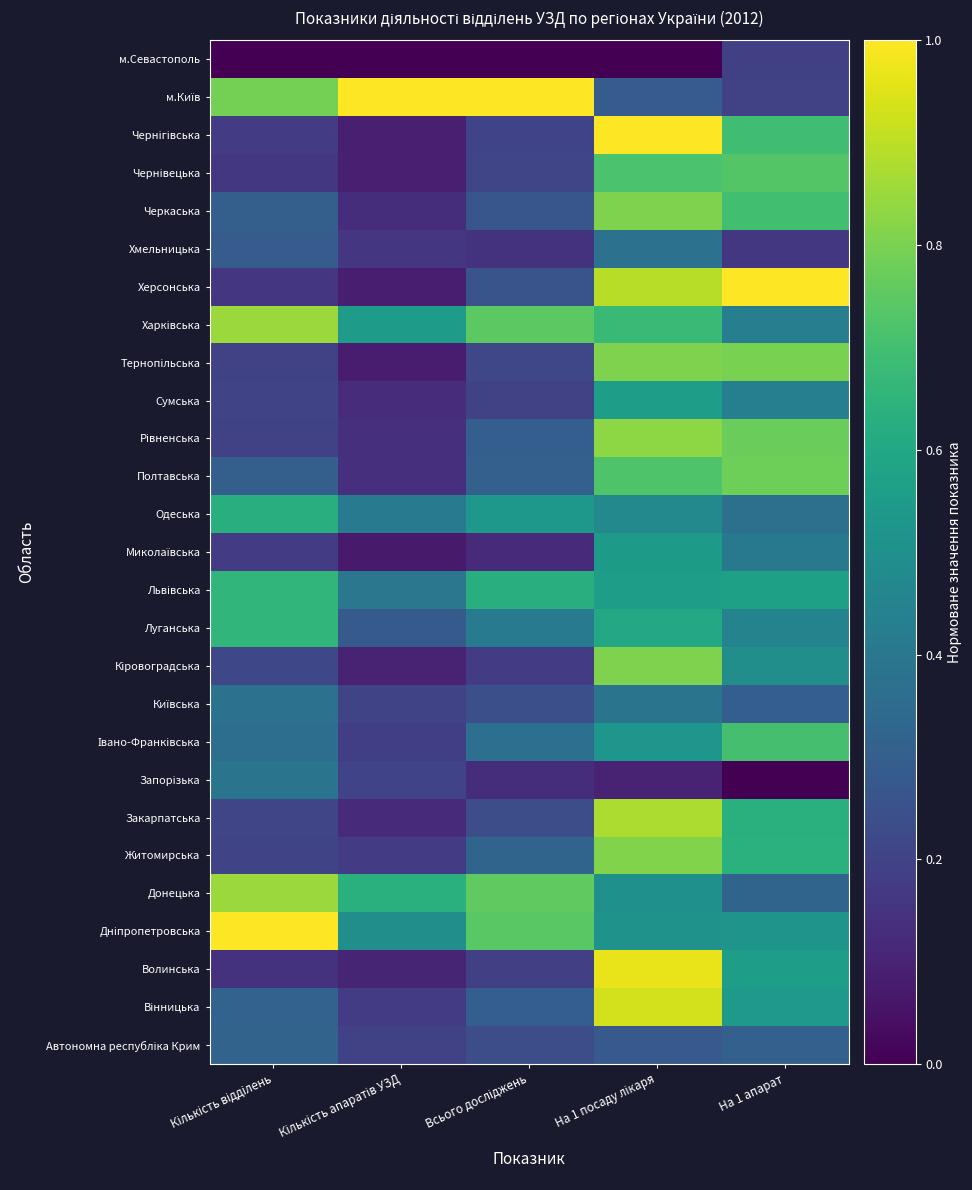

Count the number of data series in this chart.

27